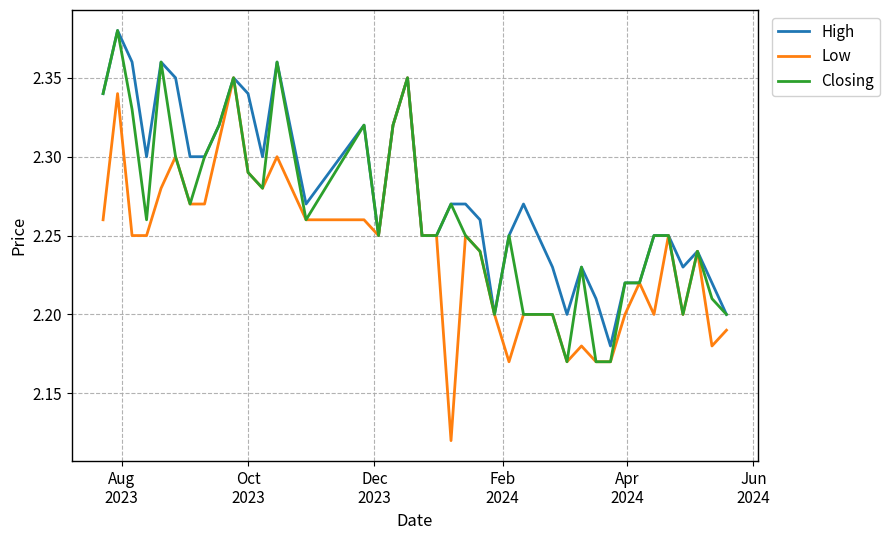

Which series has the largest range (max minus min)?

Low